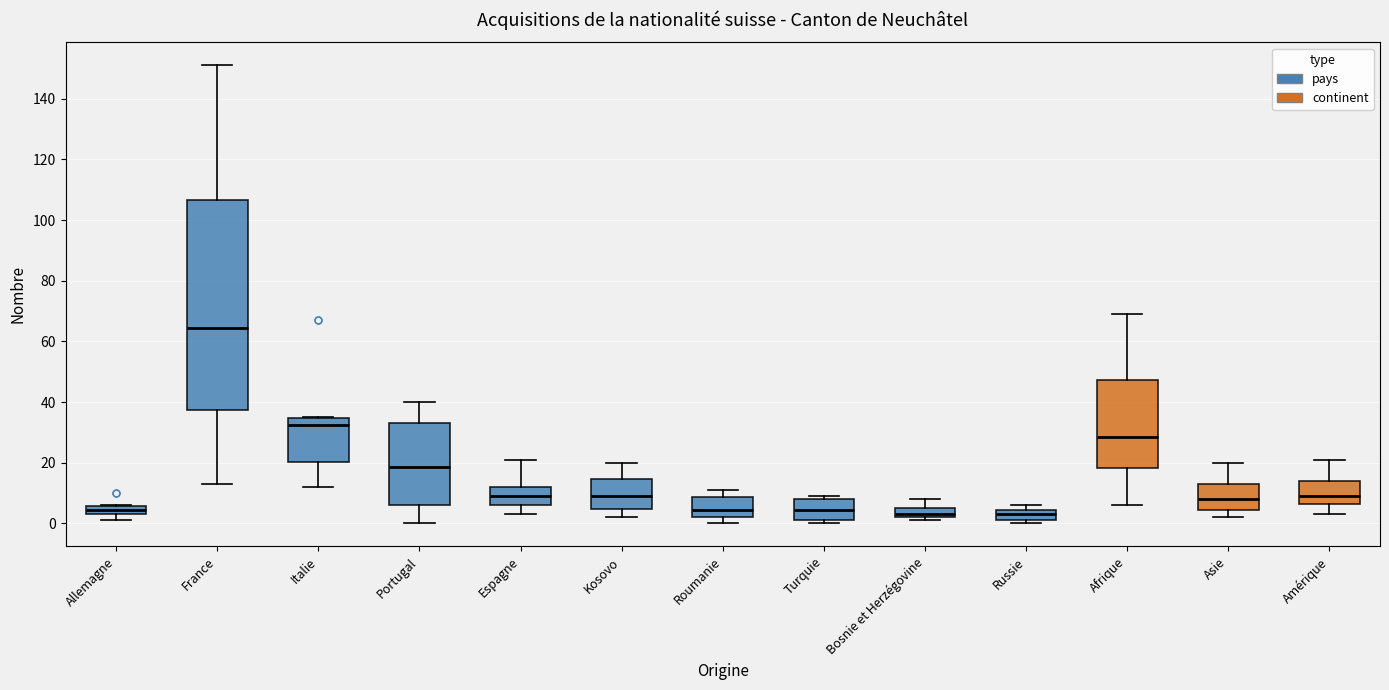

Where is the lower edge of the box for Russie on the y-axis? The values are not printed on the chart, so give them approximately, as read against the axis.

2